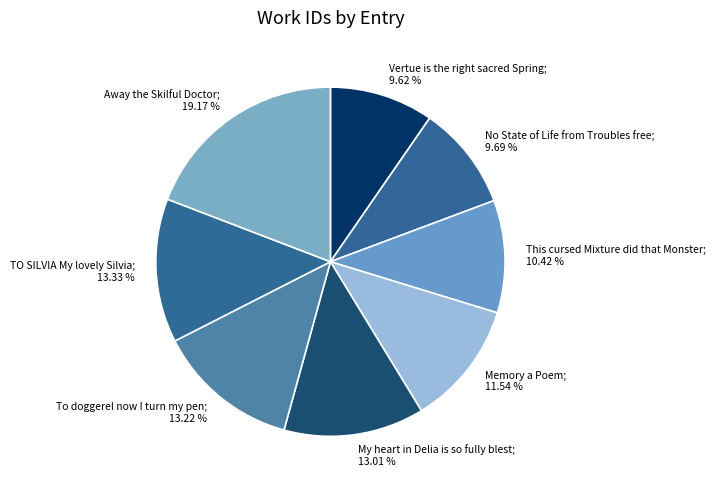

How many segments does this pie chart have?

8